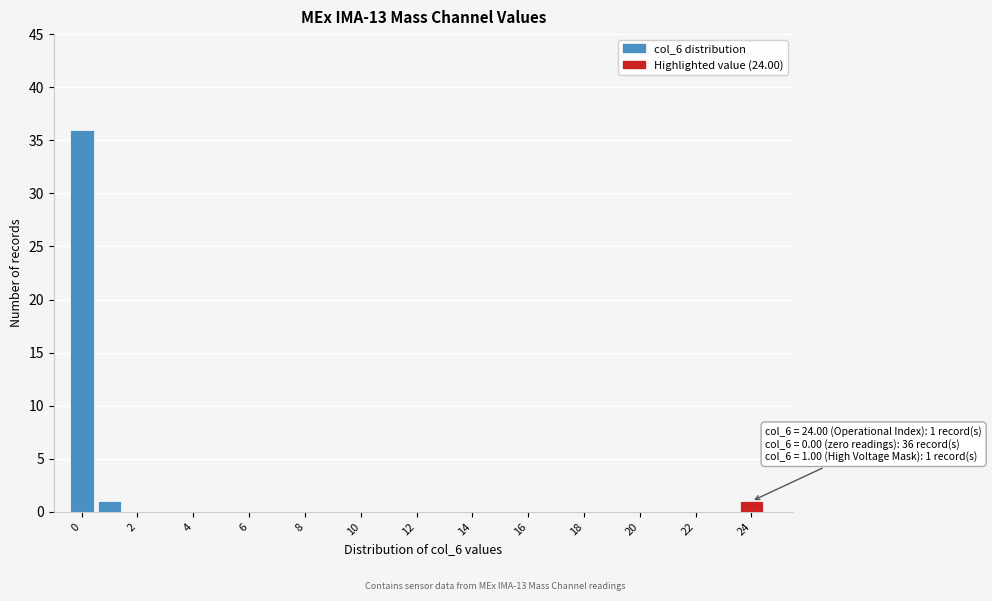

Over which range of the x-axis is the bar tallest?

-0.5 to 0.5